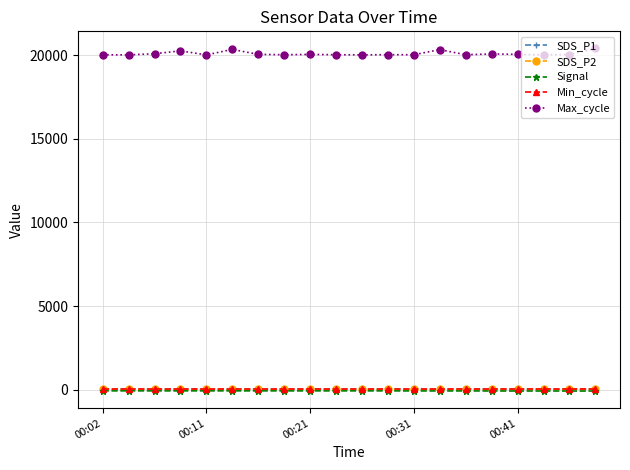

What is the difference between the maximum and minimum values in the SDS_P1 series?

9.6